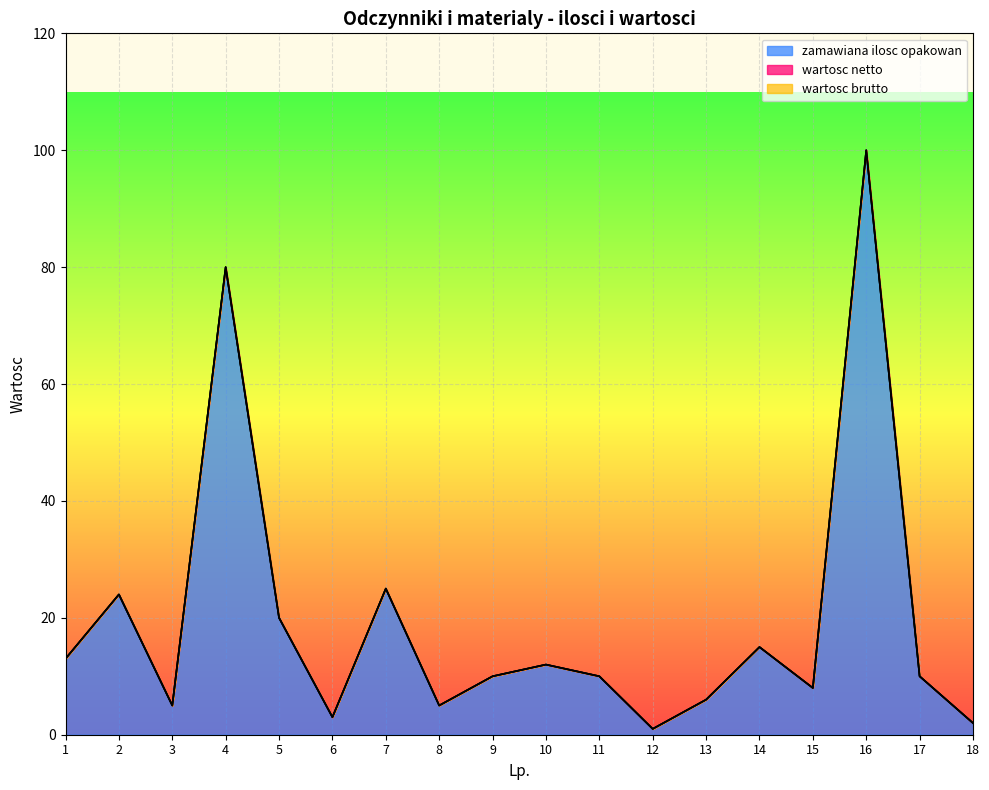

Which series changed the most between 1 and 17?

zamawiana ilosc opakowan